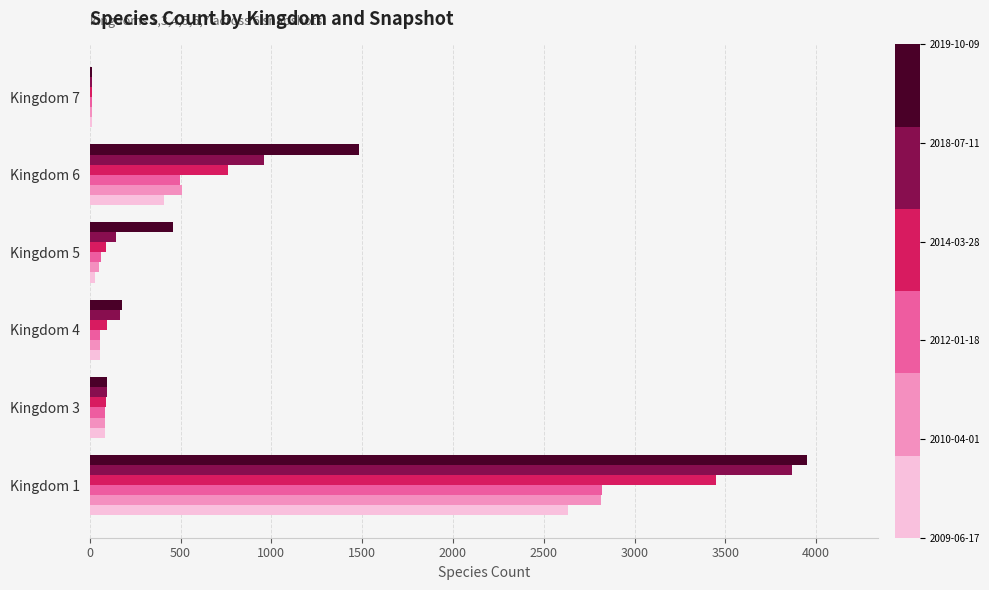

At which category does the chart reach its peak across all series?

Kingdom 1